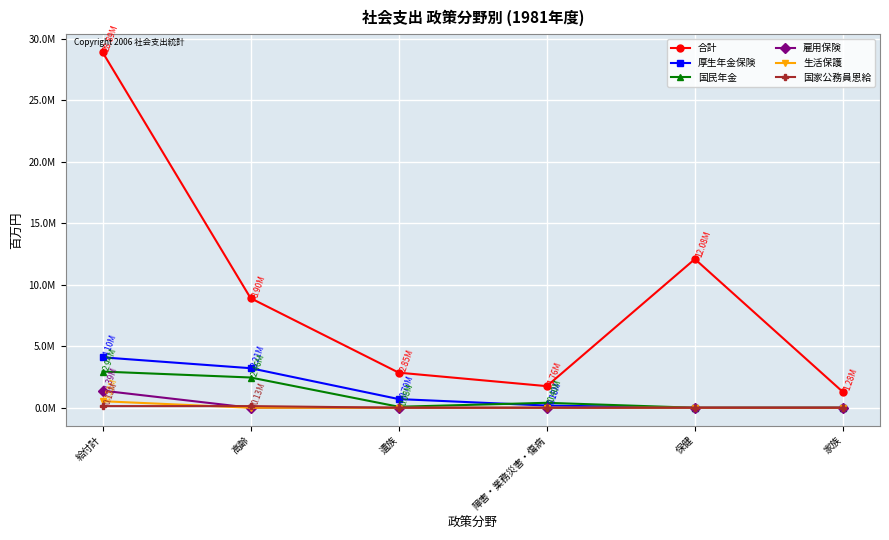

At which category does 合計 reach its first local valley?

障害・業務災害・傷病